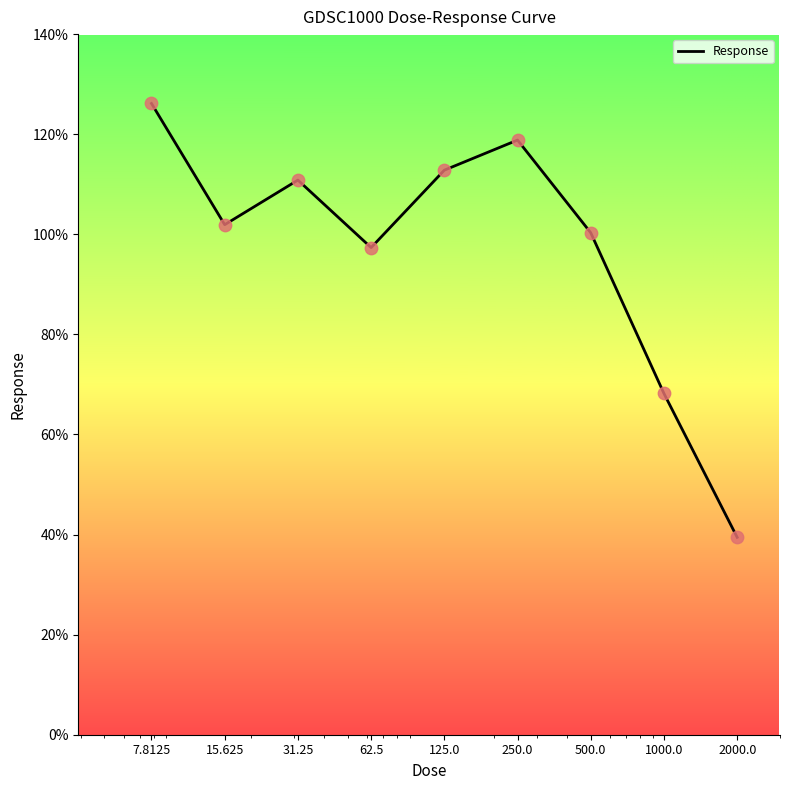

What is the difference between the maximum and minimum values?

86.7